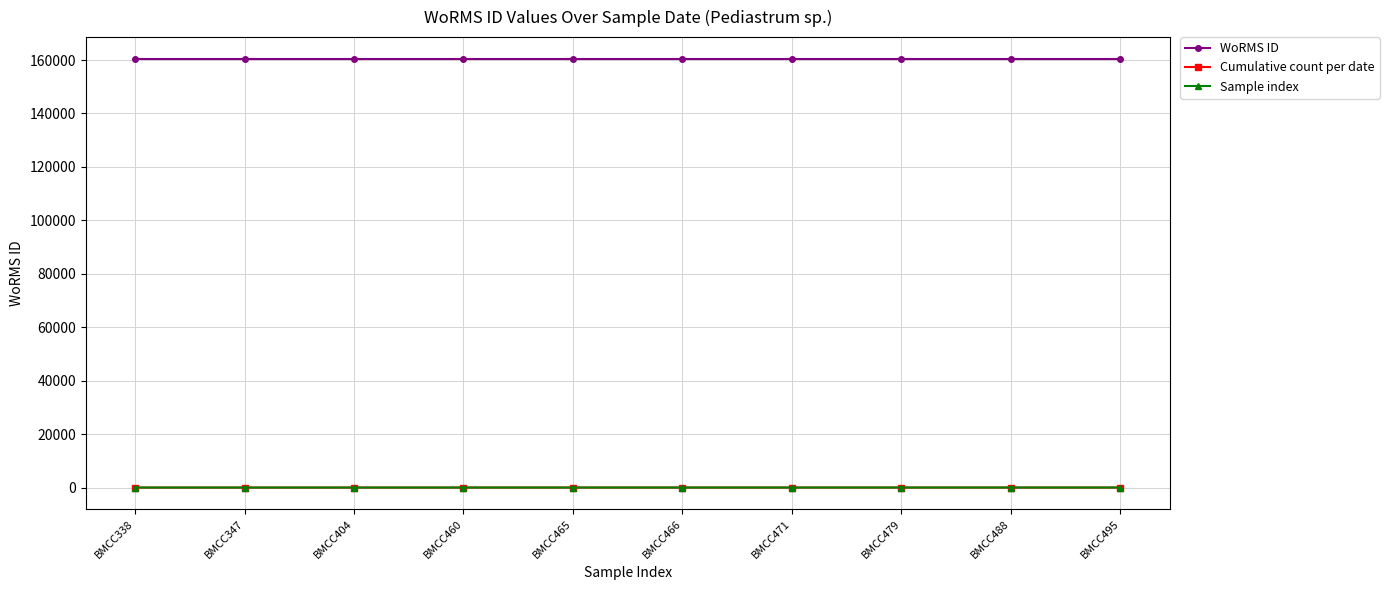

Is the value of WoRMS ID at BMCC465 greater than the value of Sample index at BMCC338?

Yes